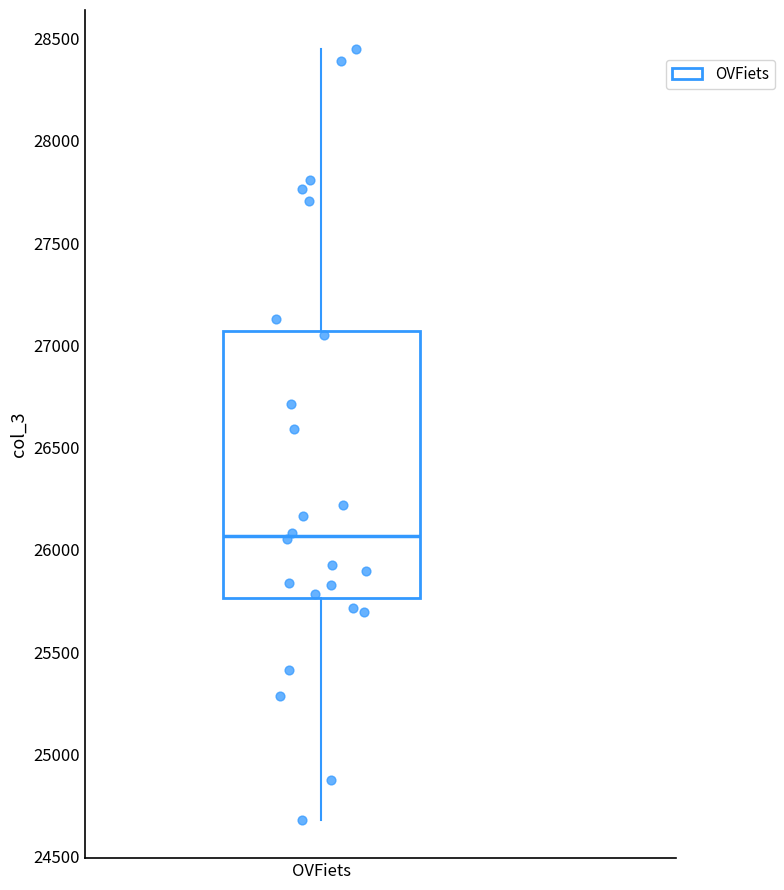

Read this box plot against the y-axis: the position of the median line, the range covered by the box, and the ends of both whiskers. The values are not printed on the chart, so give them approximately, as read against the axis.

median 26050, box 25750 to 27050, whiskers 24700 to 28450